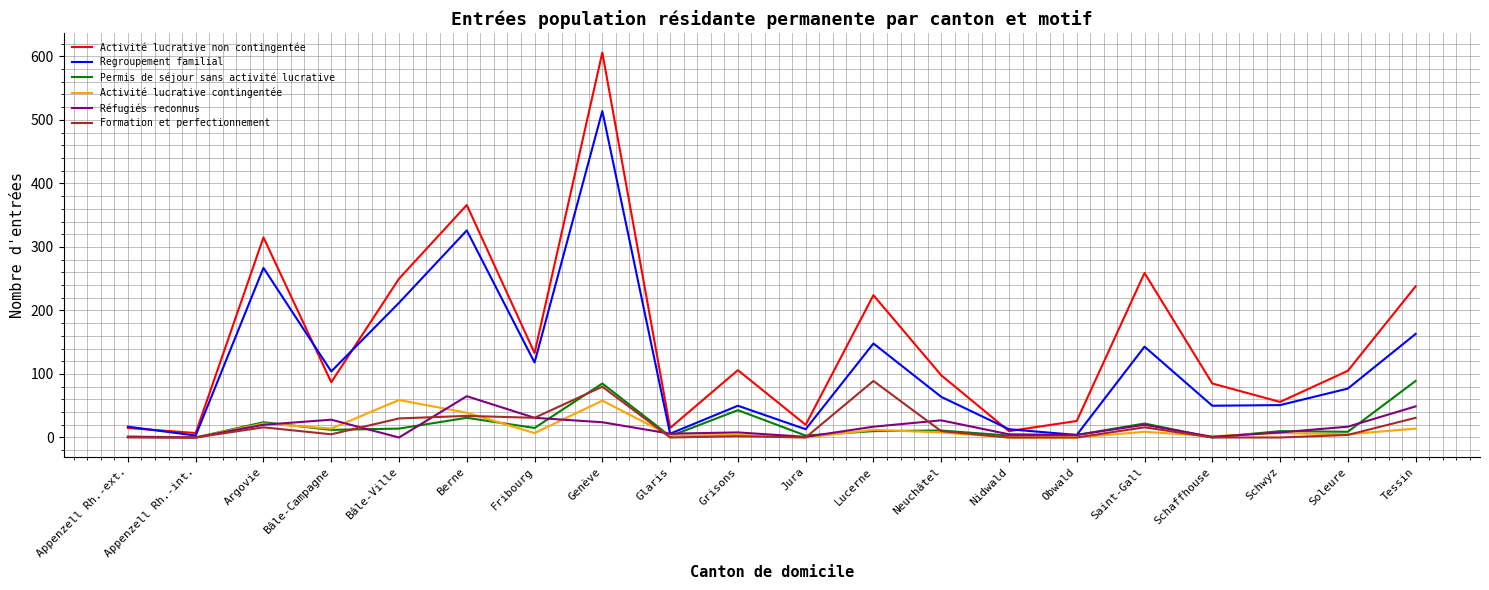

At which category does Réfugiés reconnus reach its first local peak?

Bâle-Campagne